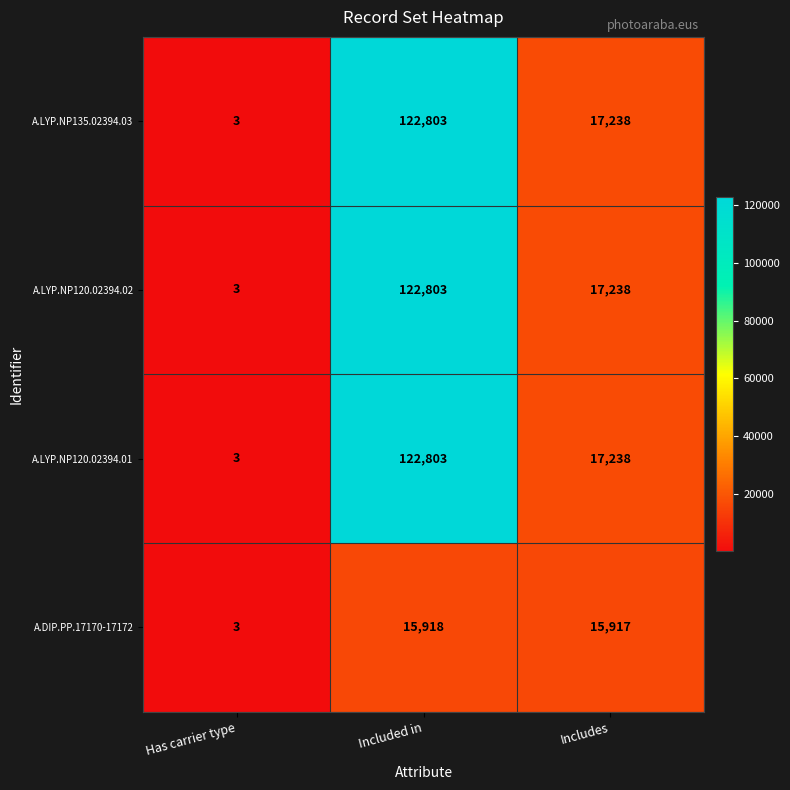

At which category is the sum across all series the highest?

Included in